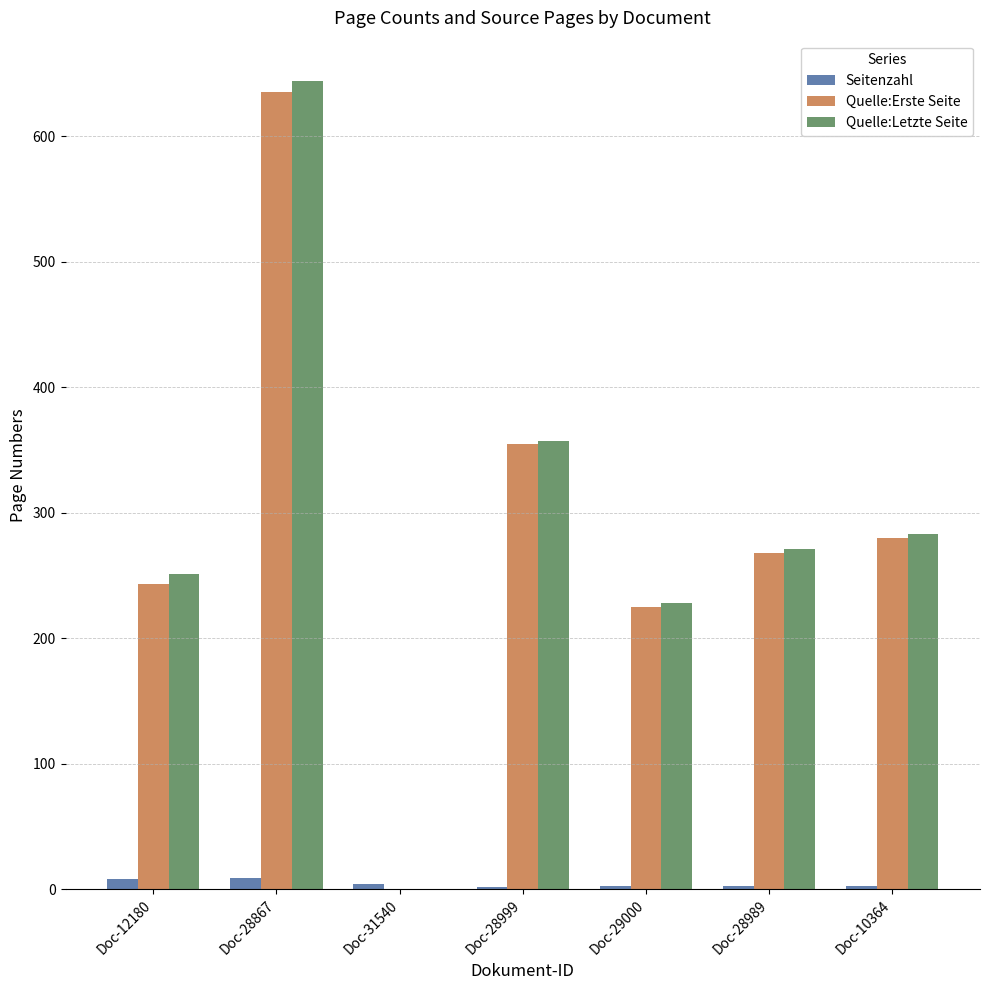

True or false: Quelle:Letzte Seite has a value of 318 at Doc-29000.

False